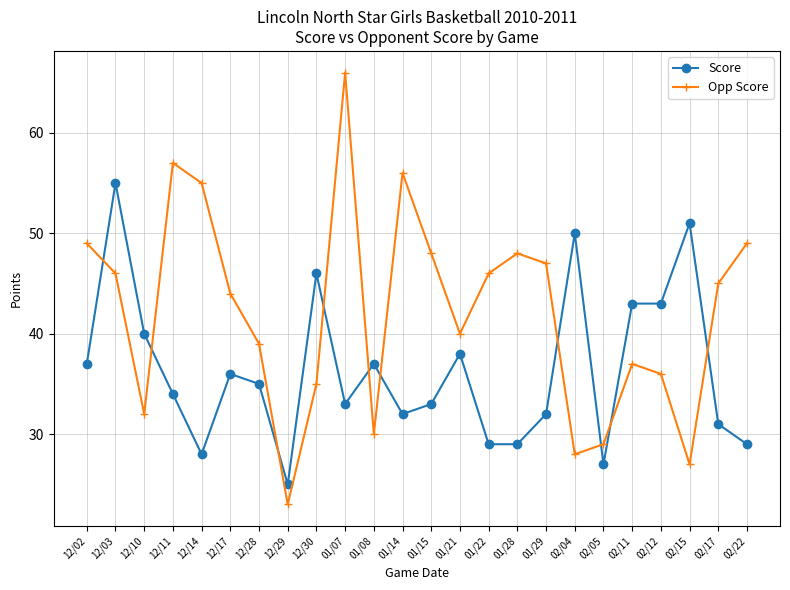

Count the number of data series in this chart.

2